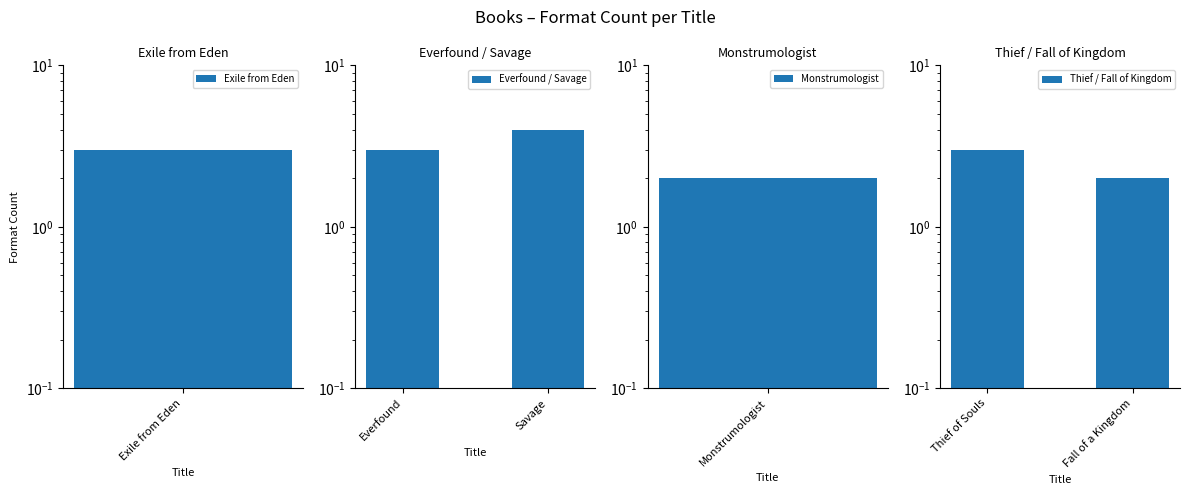

What is the difference between the maximum and minimum values in the Everfound / Savage series?

1